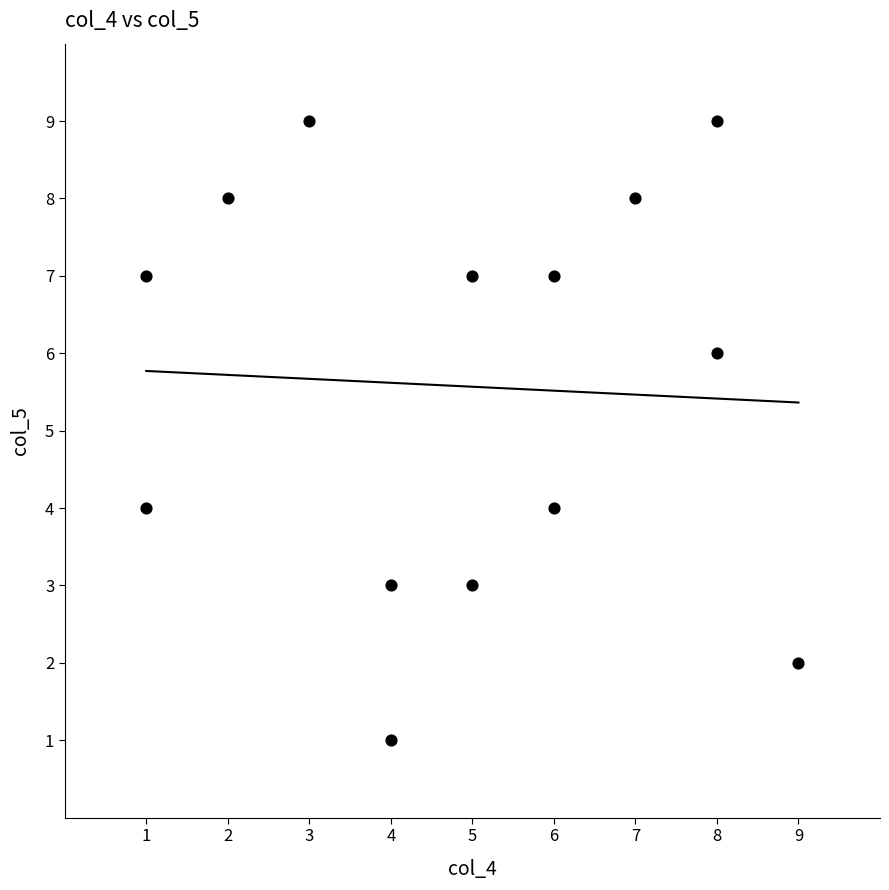

What is the range of X values (max minus min)?

8